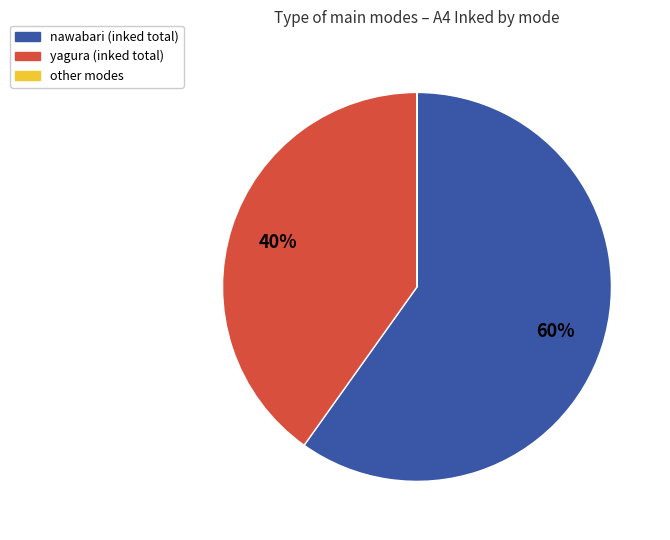

Is there a majority slice in this chart?

Yes